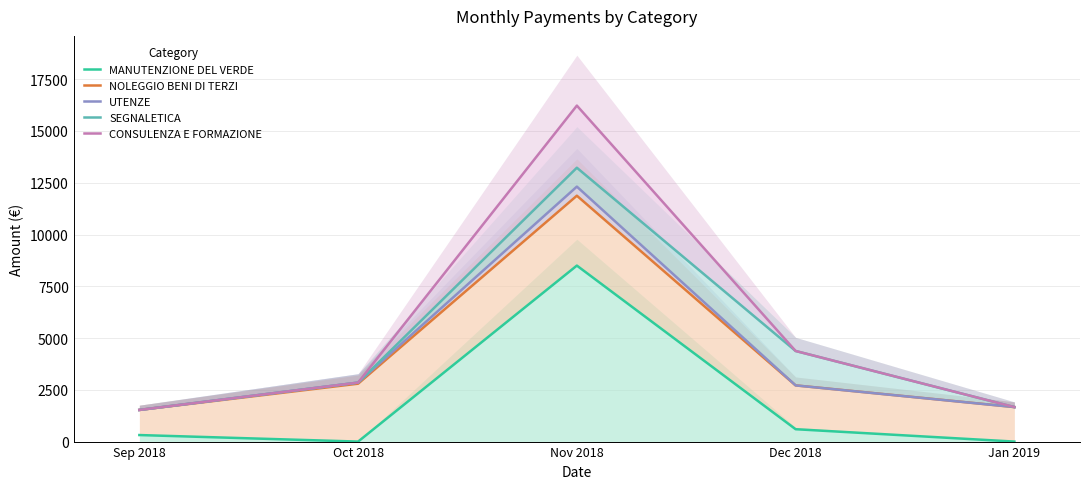

Which label corresponds to the smallest value in the chart?

Oct 2018